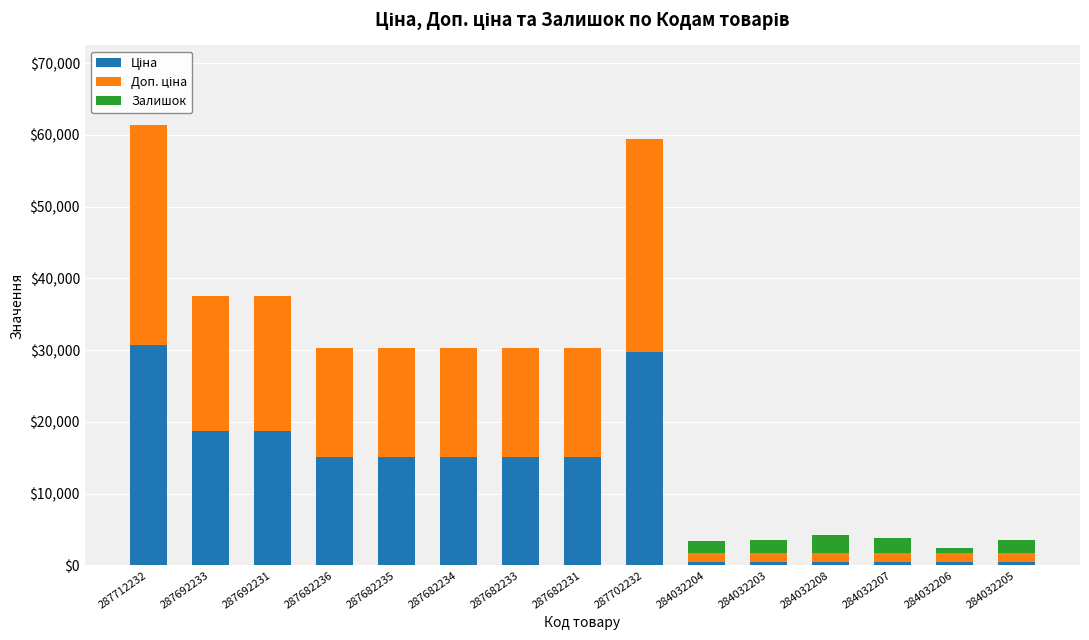

What is the total value across all series at 287682236?

30240.0